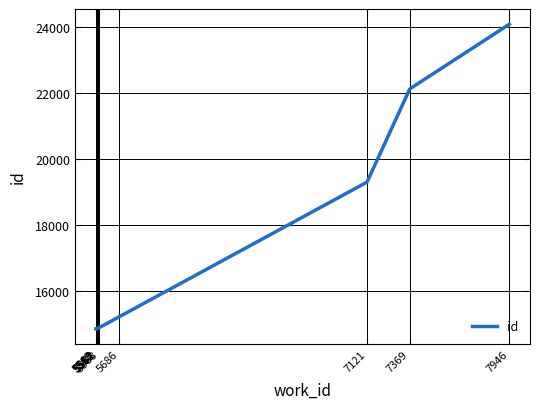

Reading left to right, what are all the values shown in this chart?

14839	14838	14840	14865	14866	14877	15212	19300	22134	24099